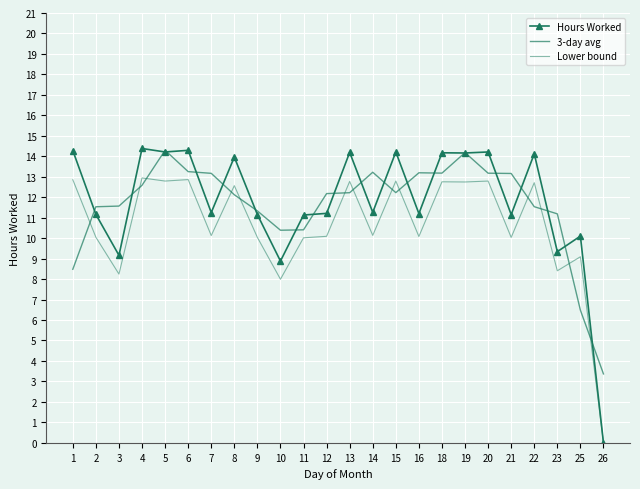

Which series ends up on top after the final intersection of 3-day avg and Hours Worked?

3-day avg